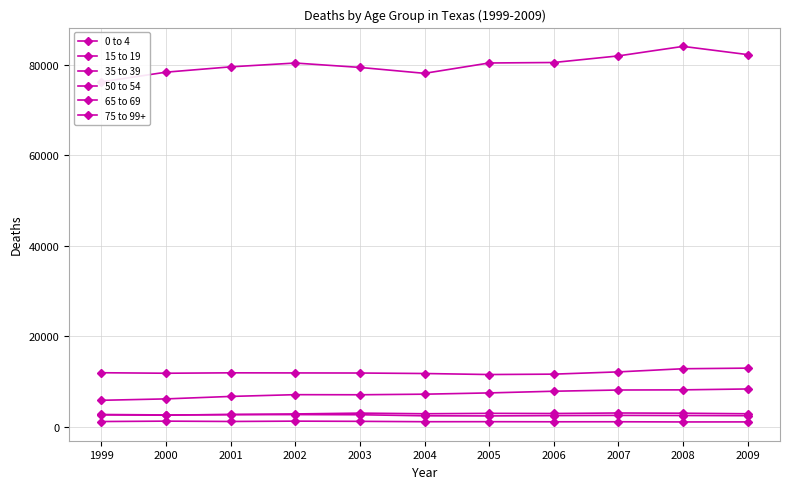

In 65 to 69, how many points are higher than both neighbors (excluding endpoints)?

1